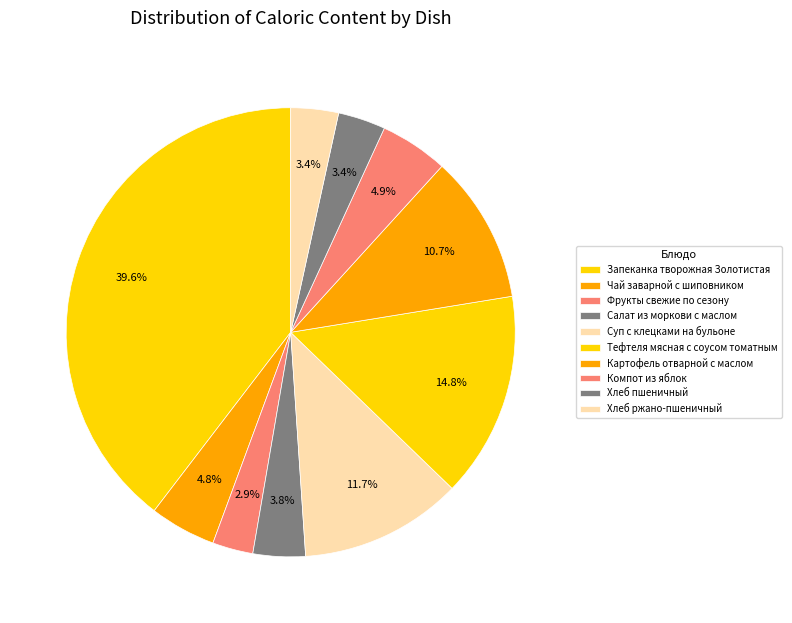

To the nearest percent, what is the difference between the largest and smallest slice percentages?

37%